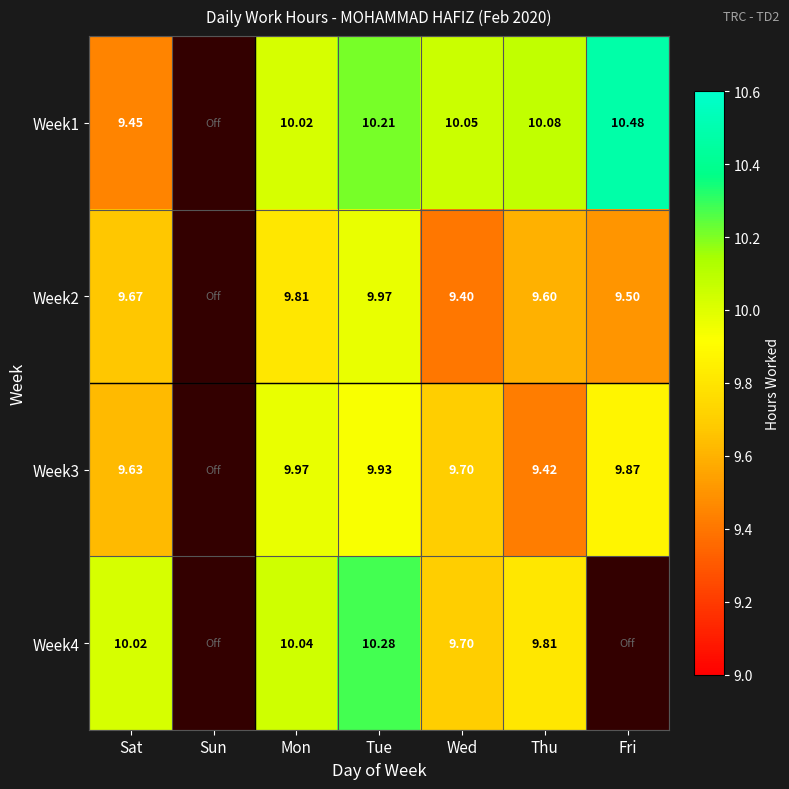

Is it true that Week3 equals 15.7 at Mon?

False